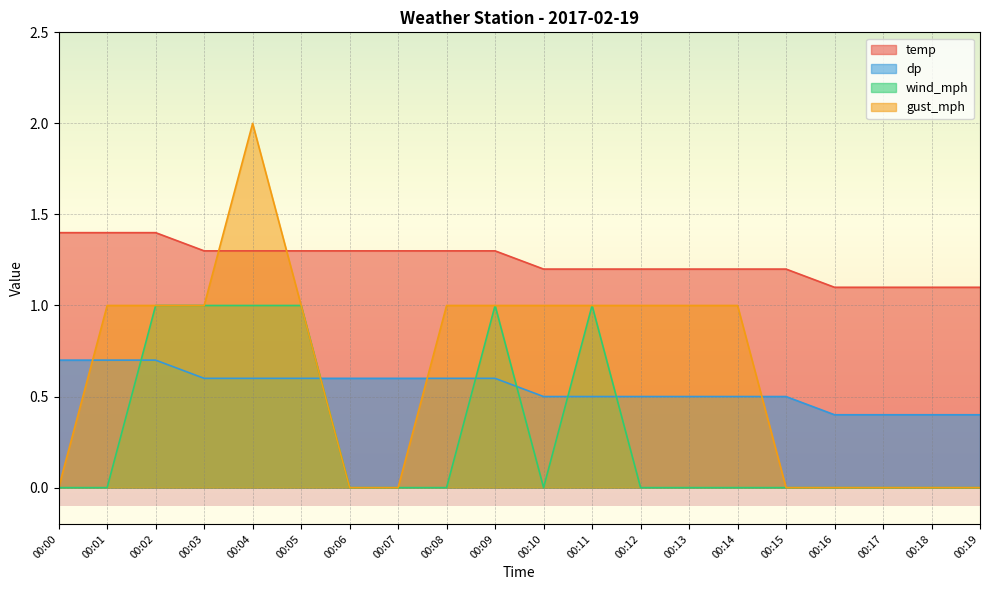

Rank the series at 00:08 from highest to lowest value.

temp, gust_mph, dp, wind_mph